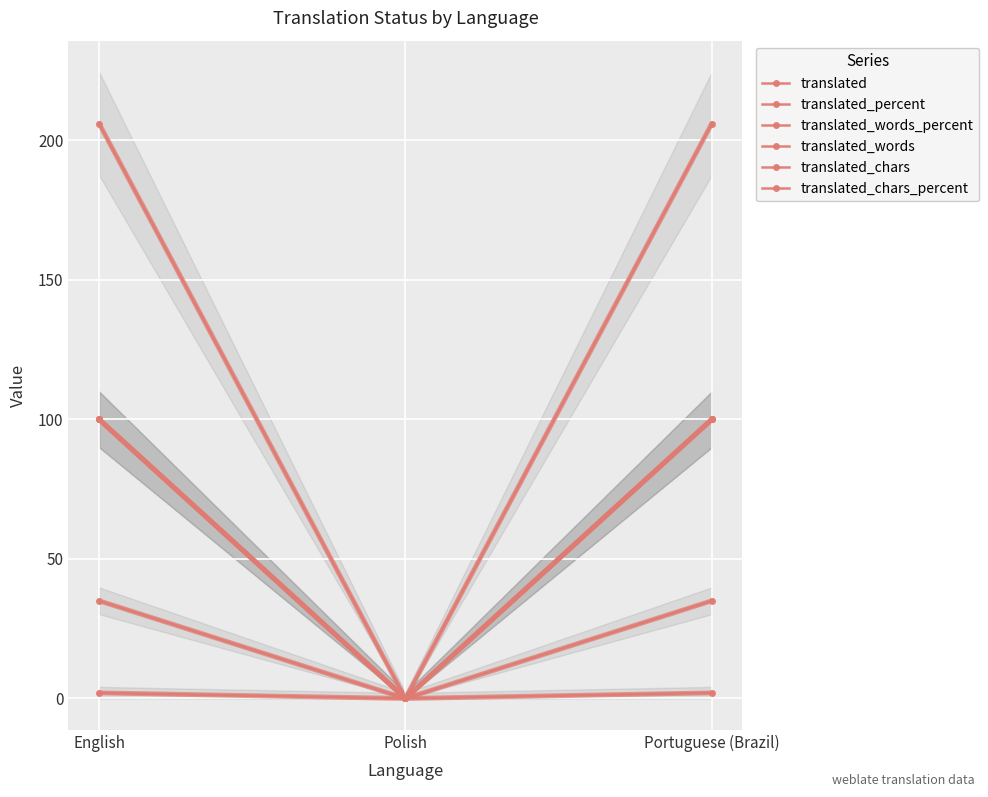

How many positive values does the translated_chars series have?

2